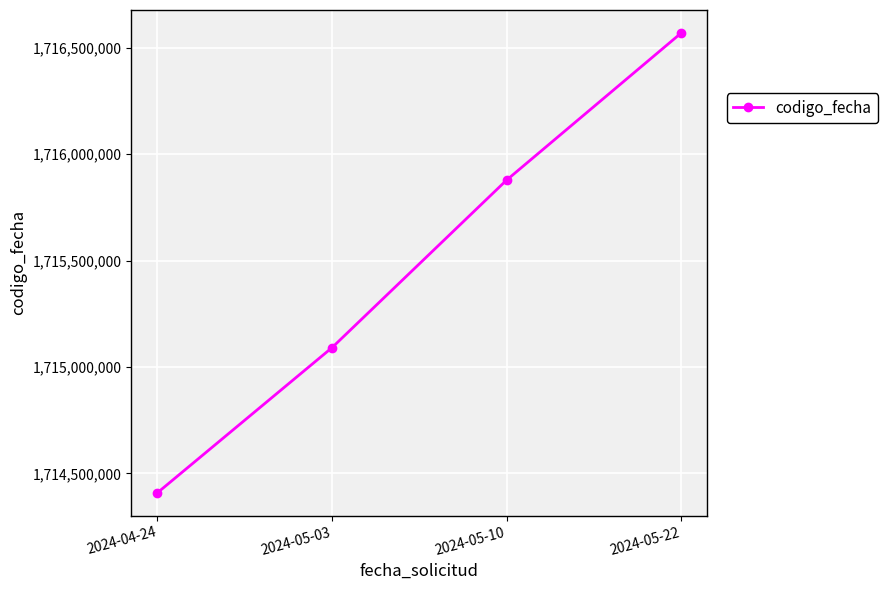

Approximately how many times larger is the value at 2024-04-24 compared to 2024-05-22?

1.0